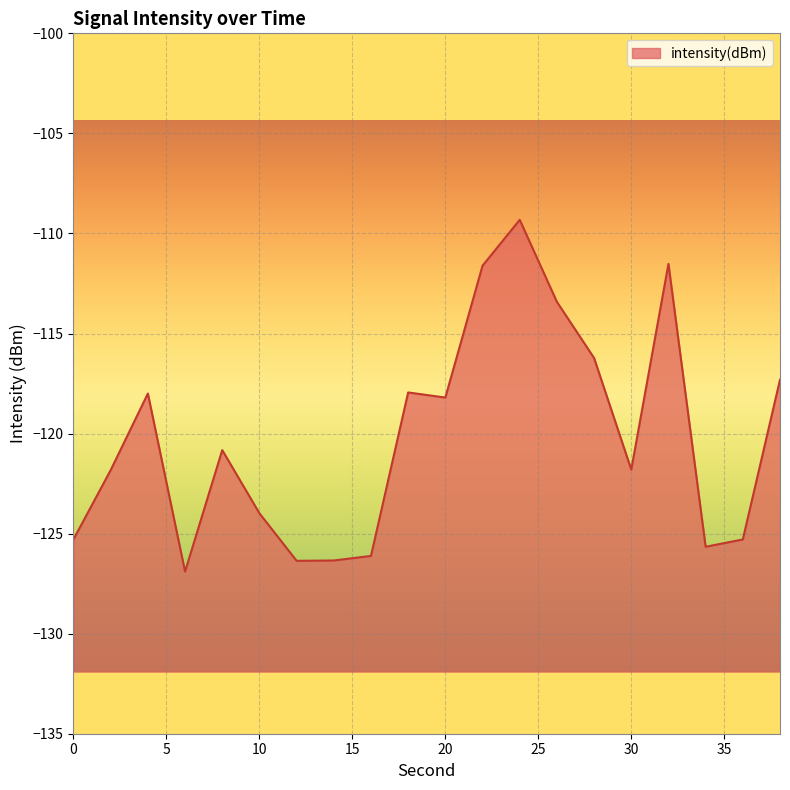

What is the average value?

-120.2